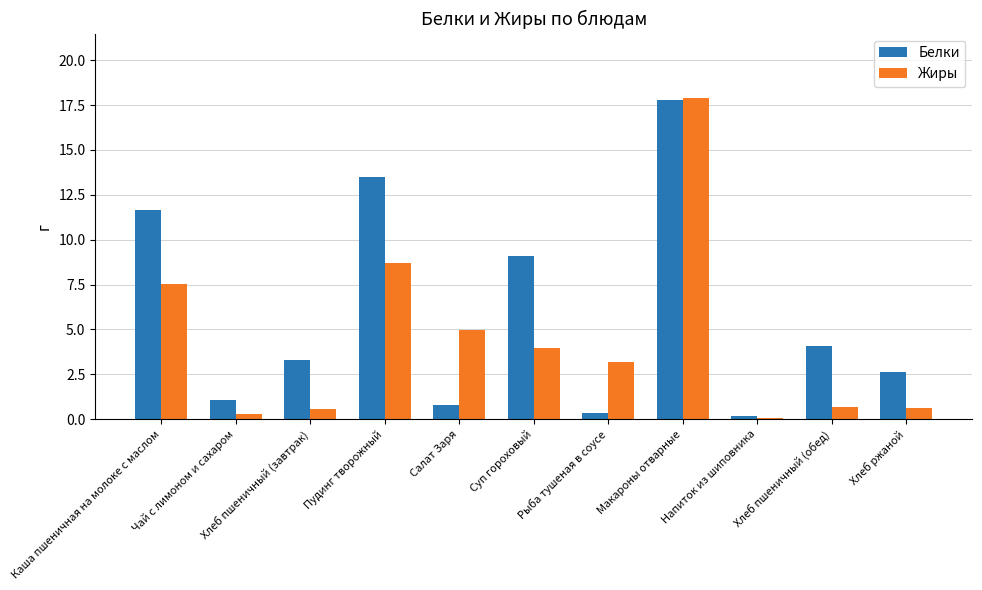

True or false: Жиры has a value of 0.6 at Хлеб пшеничный (завтрак).

True